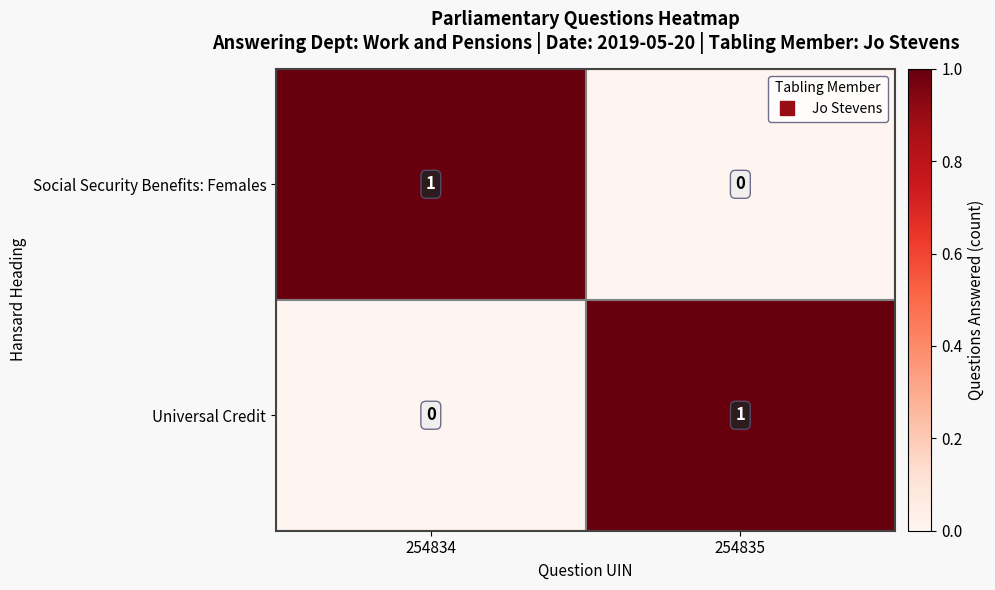

Reading left to right, transcribe all the data shown in this chart.

Social Security Benefits: Females: 254834=1	254835=0
Universal Credit: 254834=0	254835=1